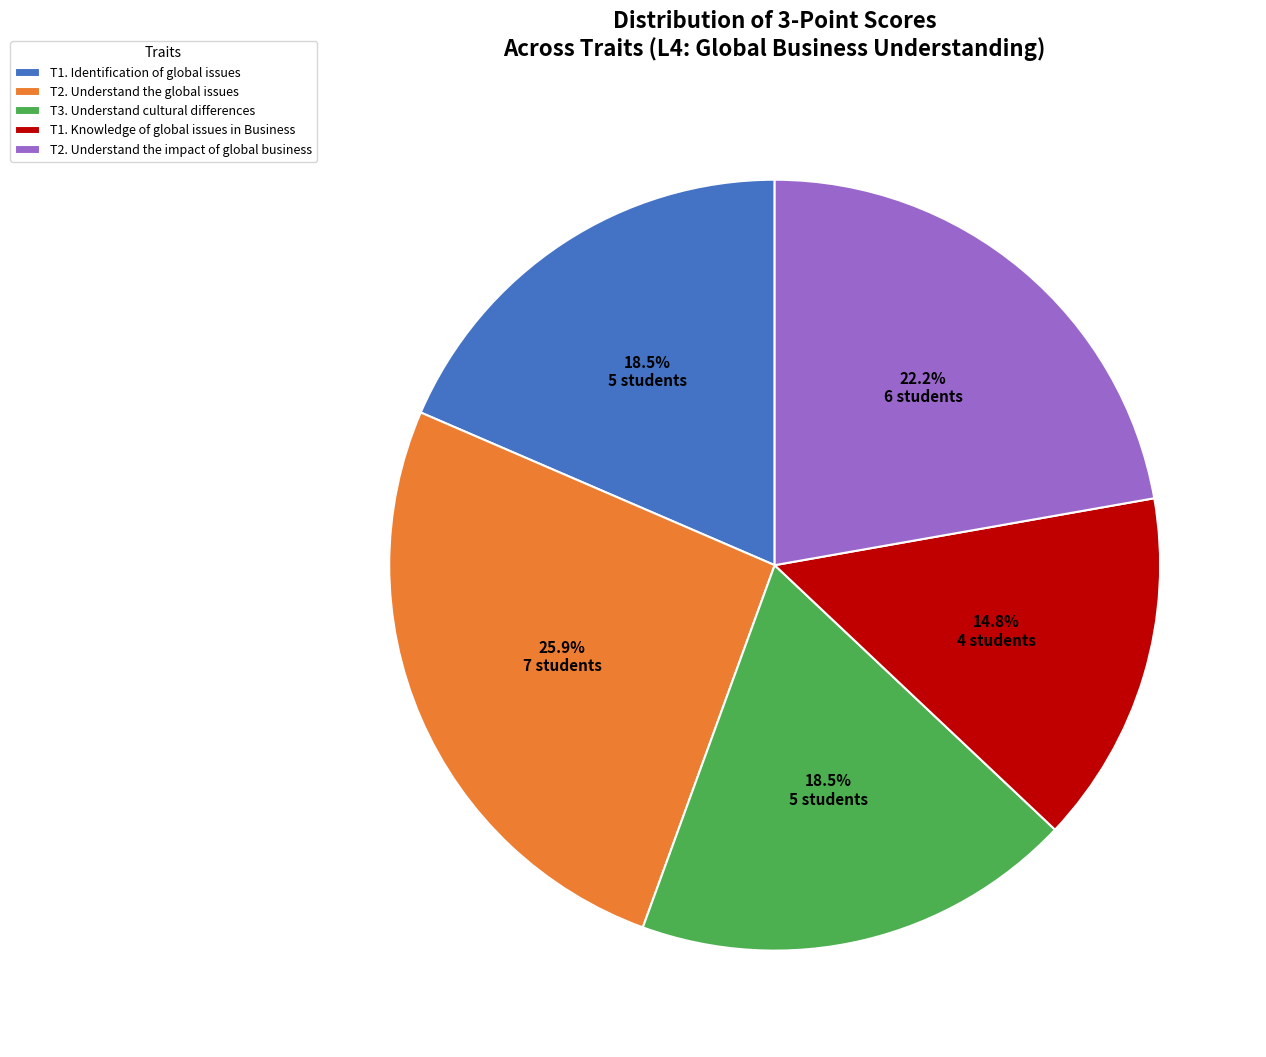

What percentage is the T1. Knowledge of global issues in Business slice, to the nearest percent?

15%